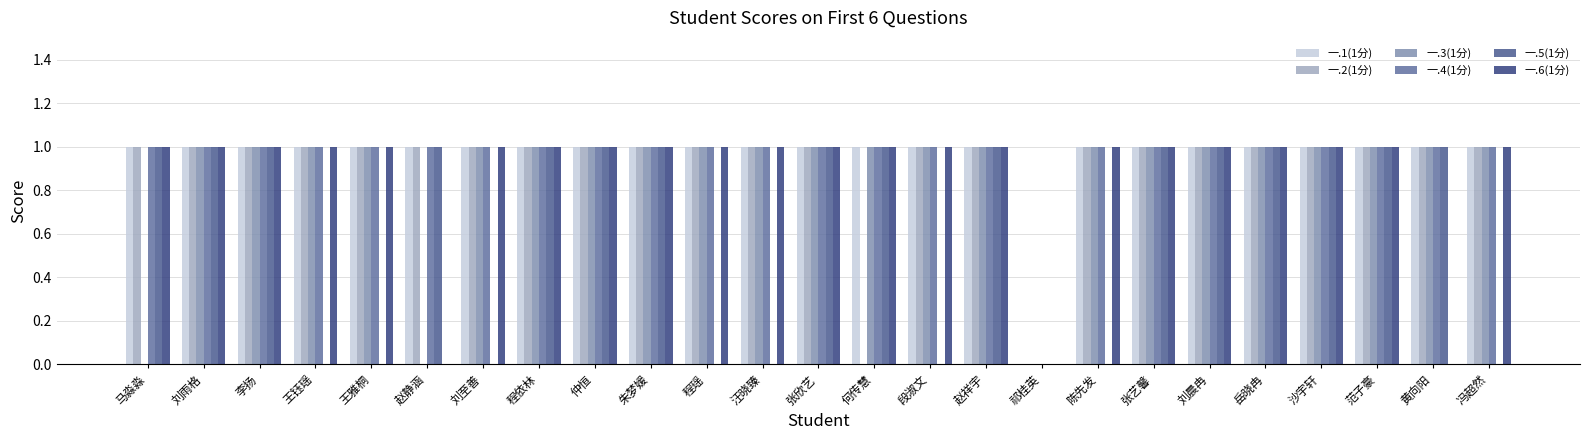

Which series changed the most between 马淼淼 and 赵静涵?

一.6(1分)